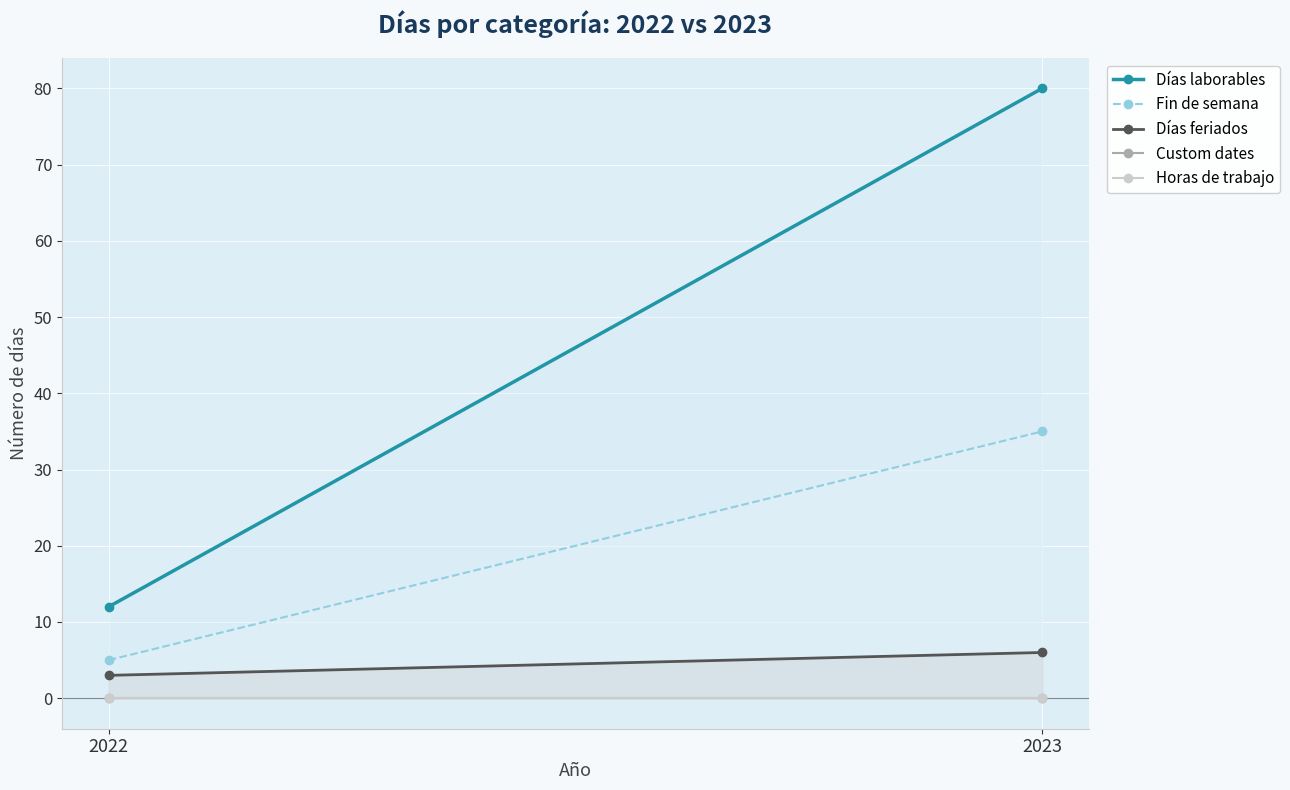

At how many categories does at least one series exceed 1?

2